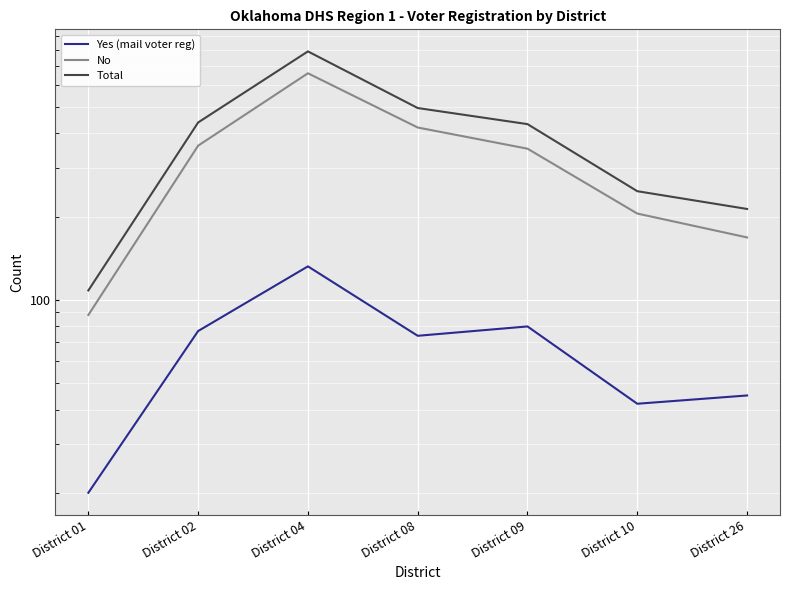

The Yes (mail voter reg) series shows 80 at District 09. True or false?

True